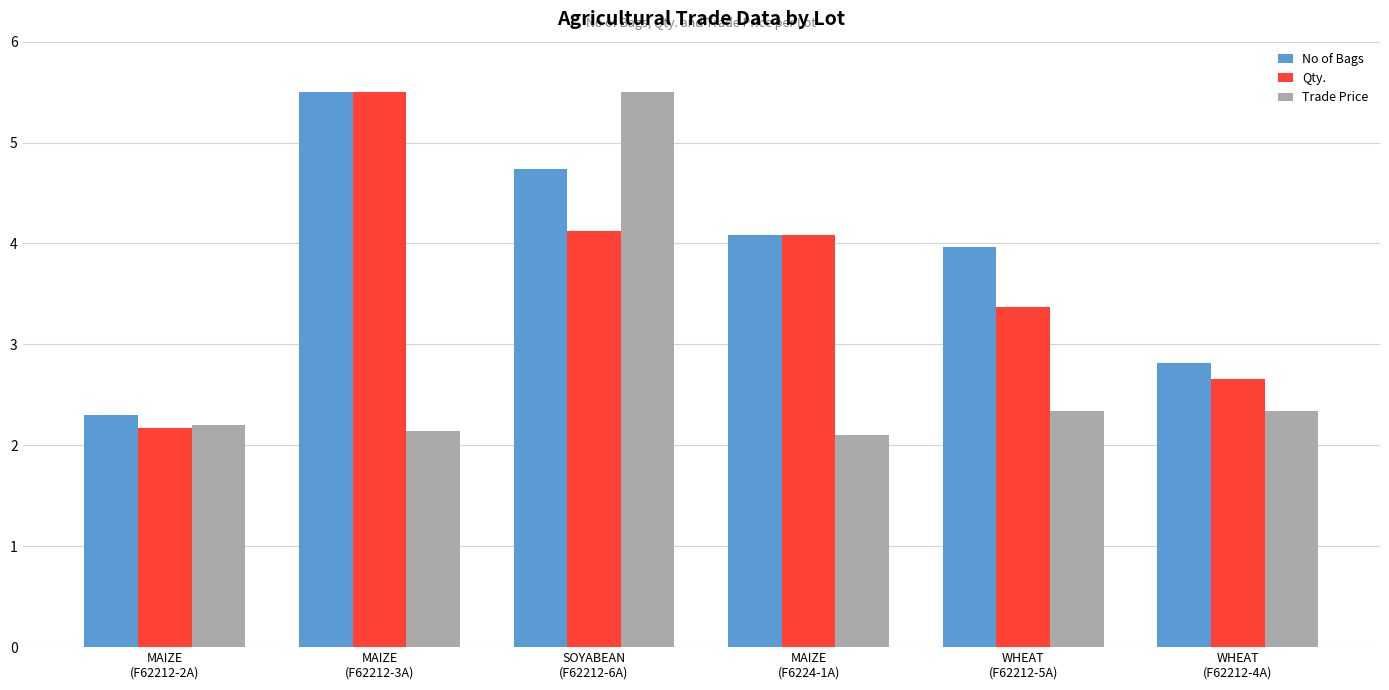

The No of Bags series shows 3.1 at SOYABEAN
(F62212-6A). True or false?

False